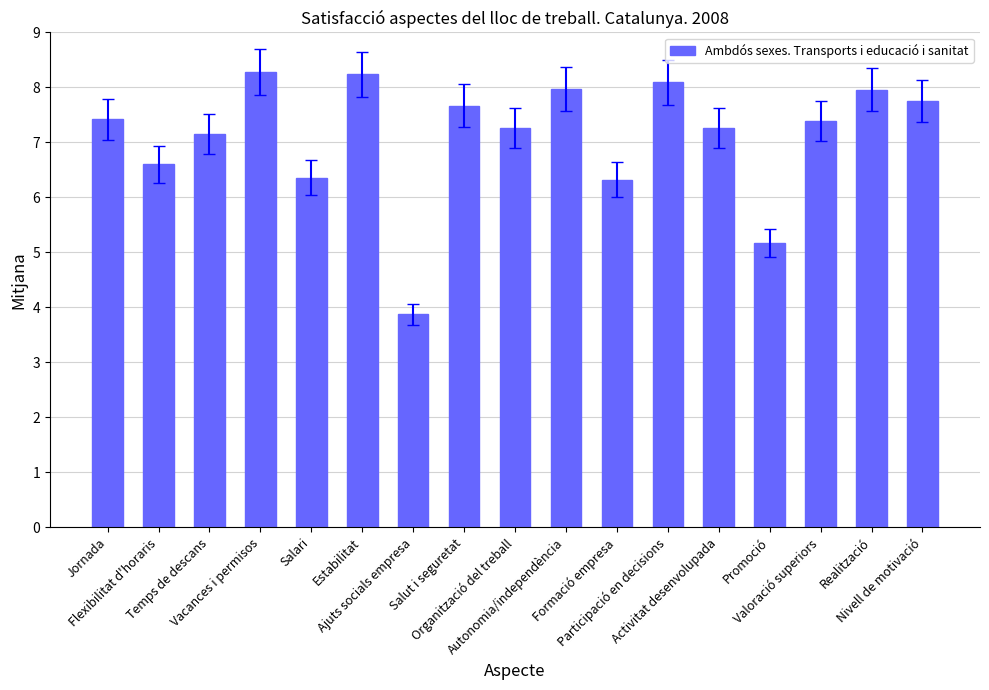

Reading left to right, transcribe all the data shown in this chart.

Jornada=7.4	Flexibilitat d'horaris=6.6	Temps de descans=7.2	Vacances i permisos=8.3	Salari=6.4	Estabilitat=8.2	Ajuts socials empresa=3.9	Salut i seguretat=7.7	Organització del treball=7.3	Autonomia/independència=8.0	Formació empresa=6.3	Participació en decisions=8.1	Activitat desenvolupada=7.3	Promoció=5.2	Valoració superiors=7.4	Realització=8.0	Nivell de motivació=7.8